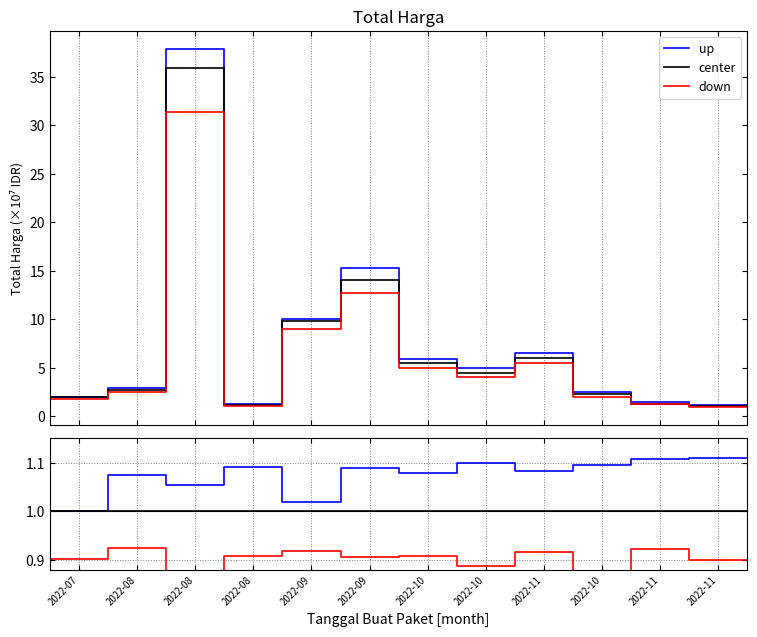

True or false: center and up cross at least once.

False